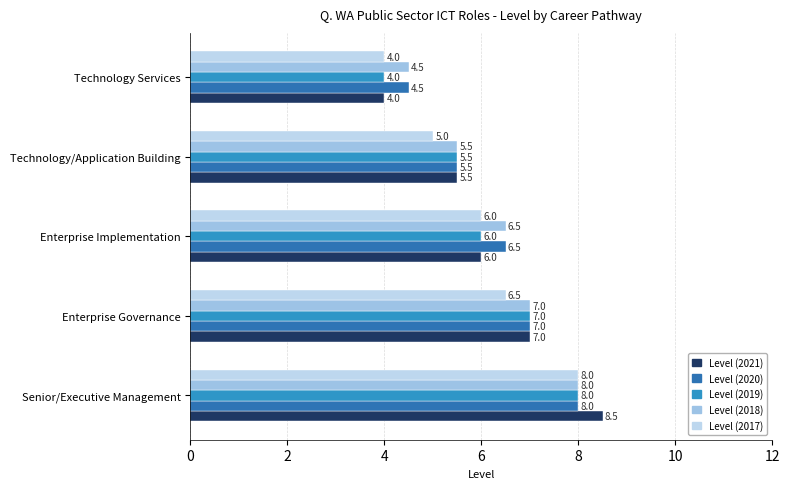

Which series has the largest range (max minus min)?

Level (2021)